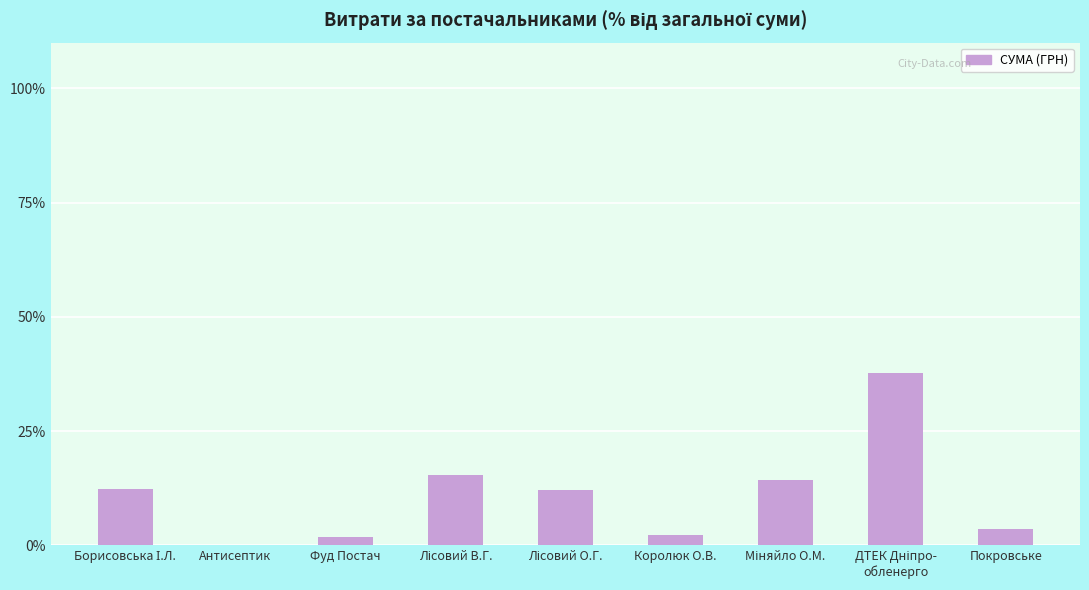

The value at Покровське is 3.7. True or false?

True